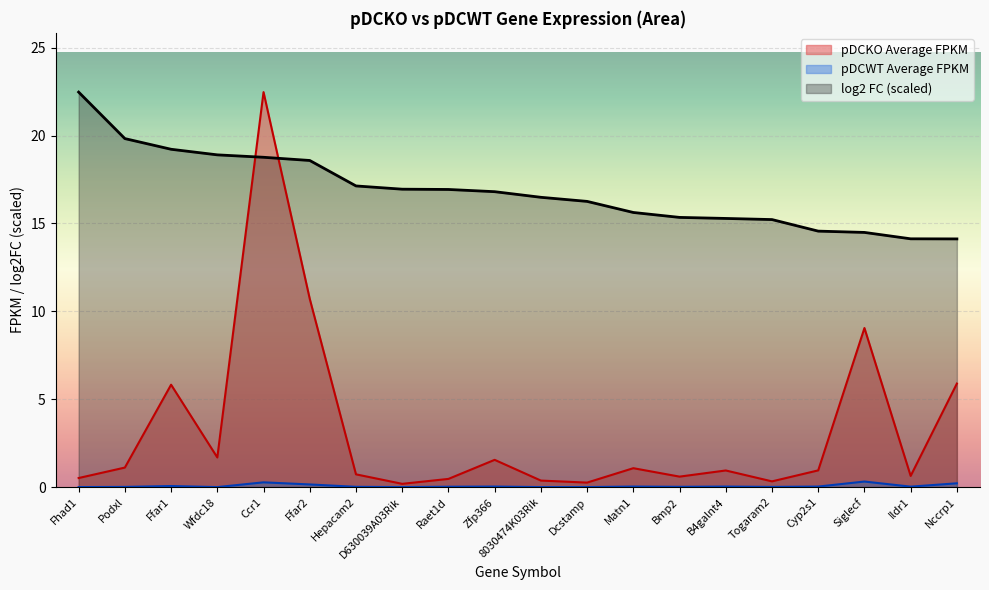

At which label does pDCKO Average FPKM reach its peak?

Ccr1